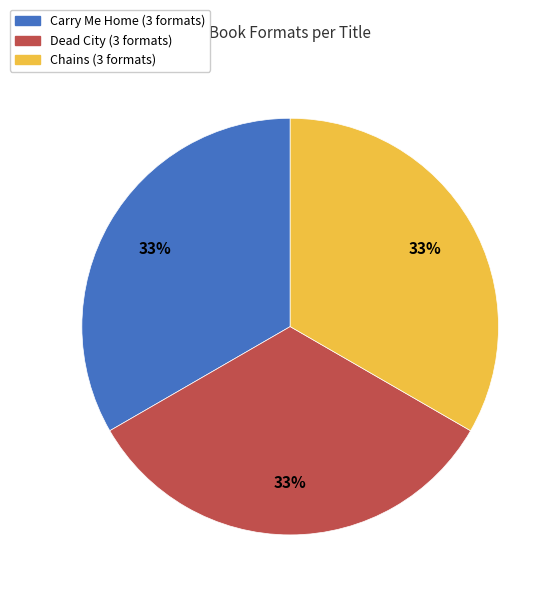

Is there a majority slice in this chart?

No